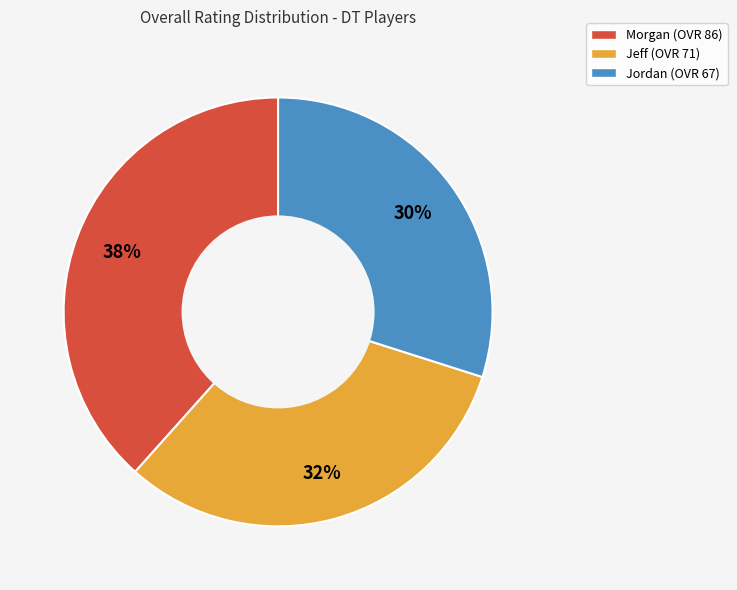

Which slice is the largest?

Morgan